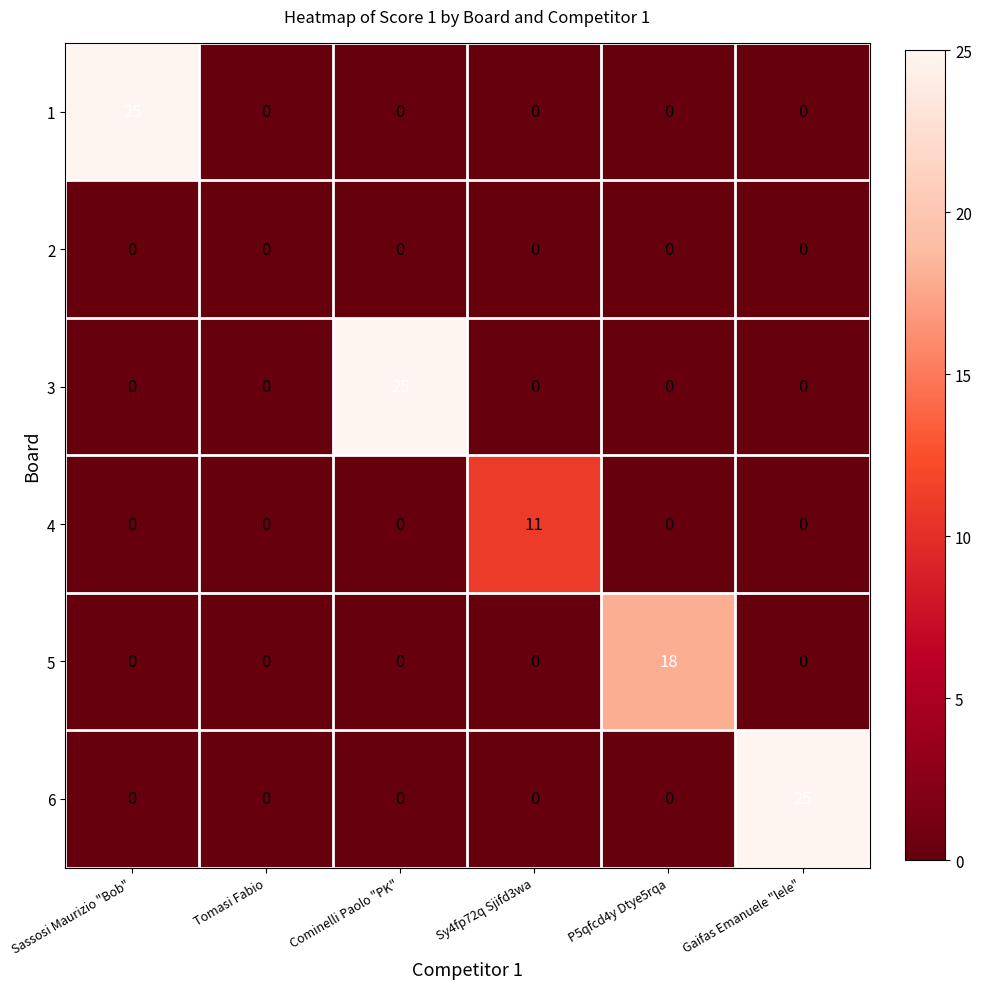

The 6 series shows -11 at P5qfcd4y Dtye5rqa. True or false?

False